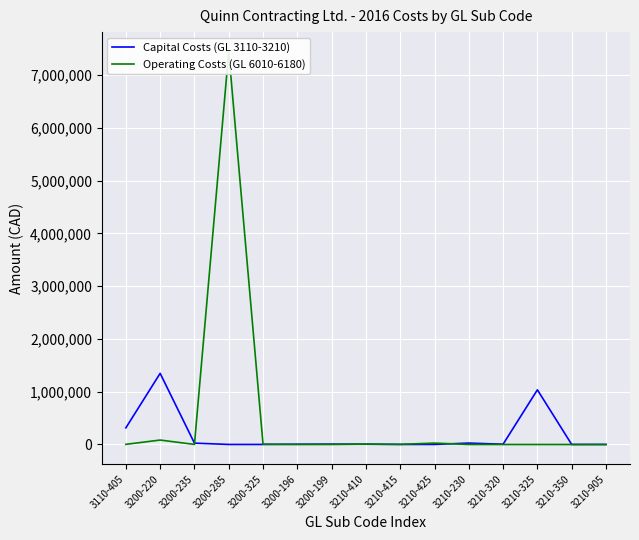

What is the difference between the second highest and minimum values in the Capital Costs (GL 3110-3210) series?

1036085.8